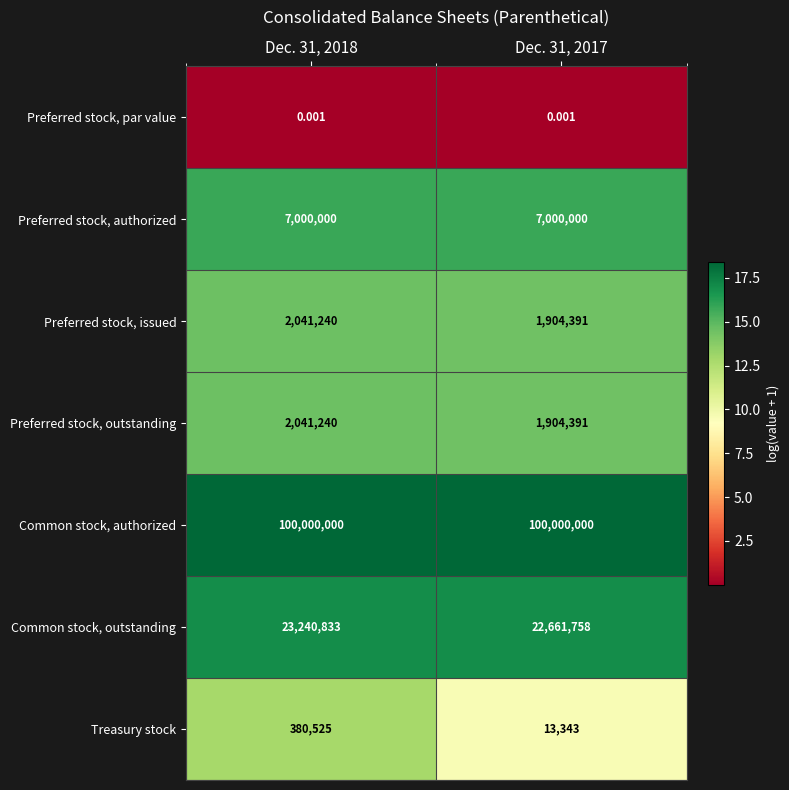

At which category is the sum across all series the highest?

Dec. 31, 2018